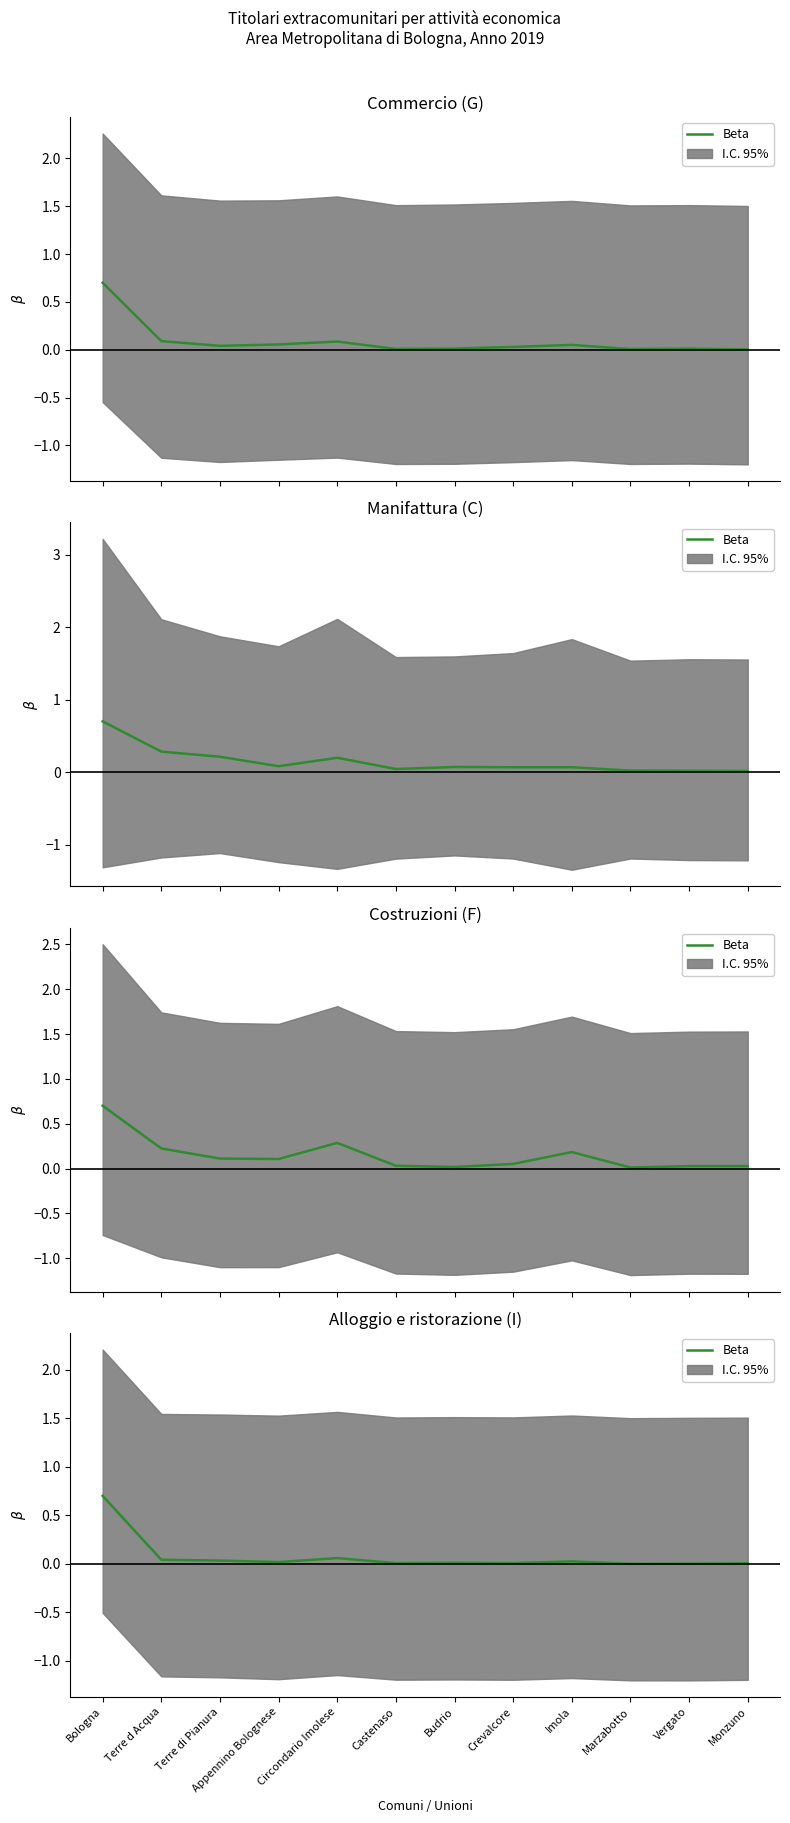

List the labels in order of value, largest first.

Bologna, Circondario Imolese, Terre d Acqua, Terre di Pianura, Imola, Appennino Bolognese, Budrio, Castenaso, Crevalcore, Monzuno, Vergato, Marzabotto